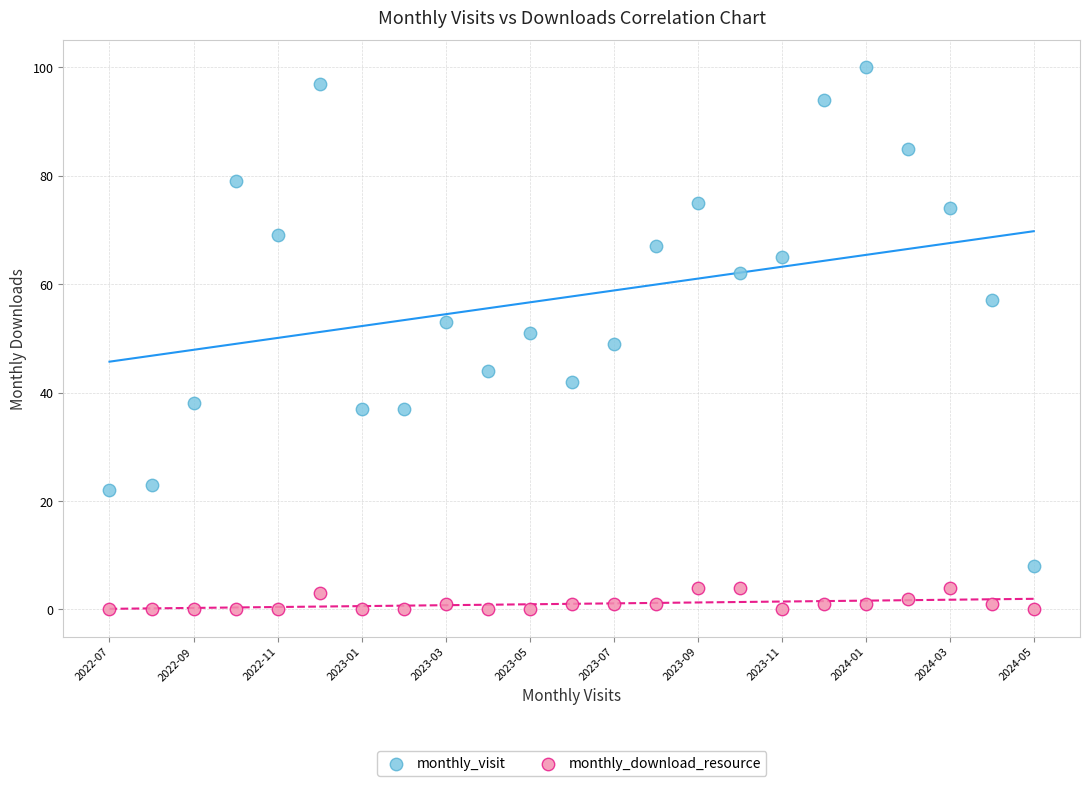

Which series reaches the maximum Y coordinate?

monthly_visit